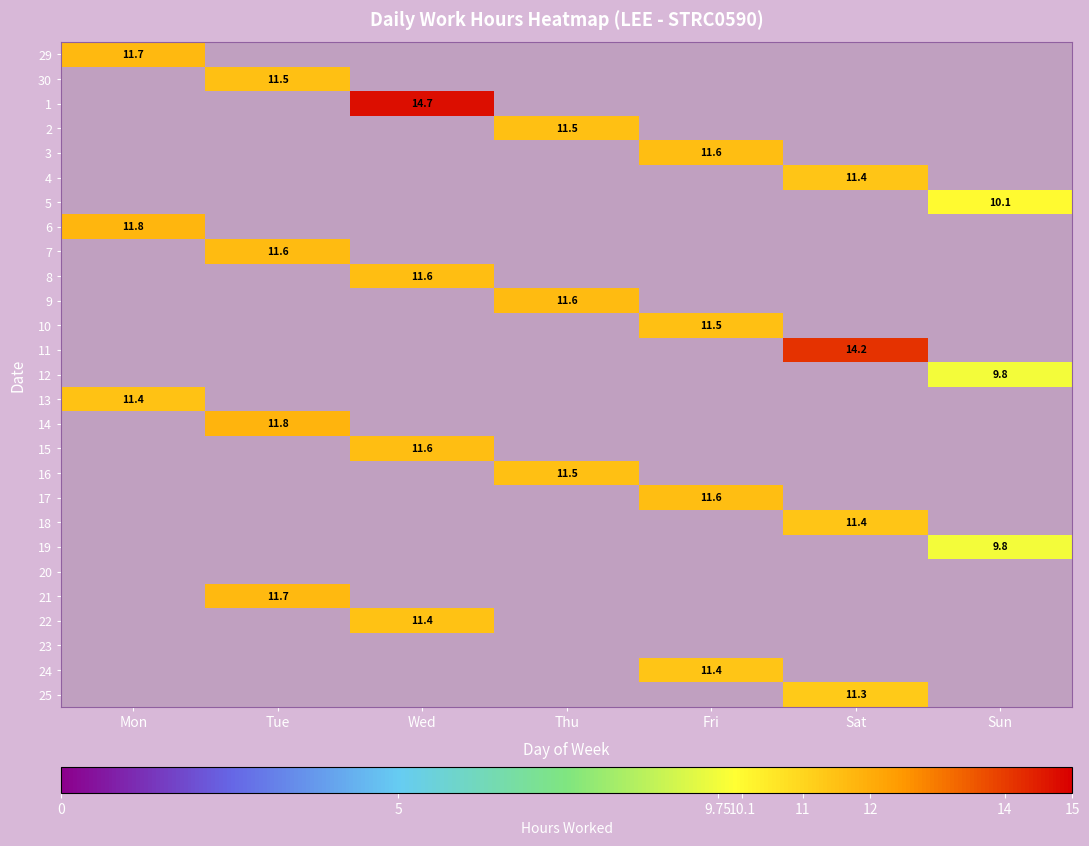

What is the greatest value displayed?

14.7